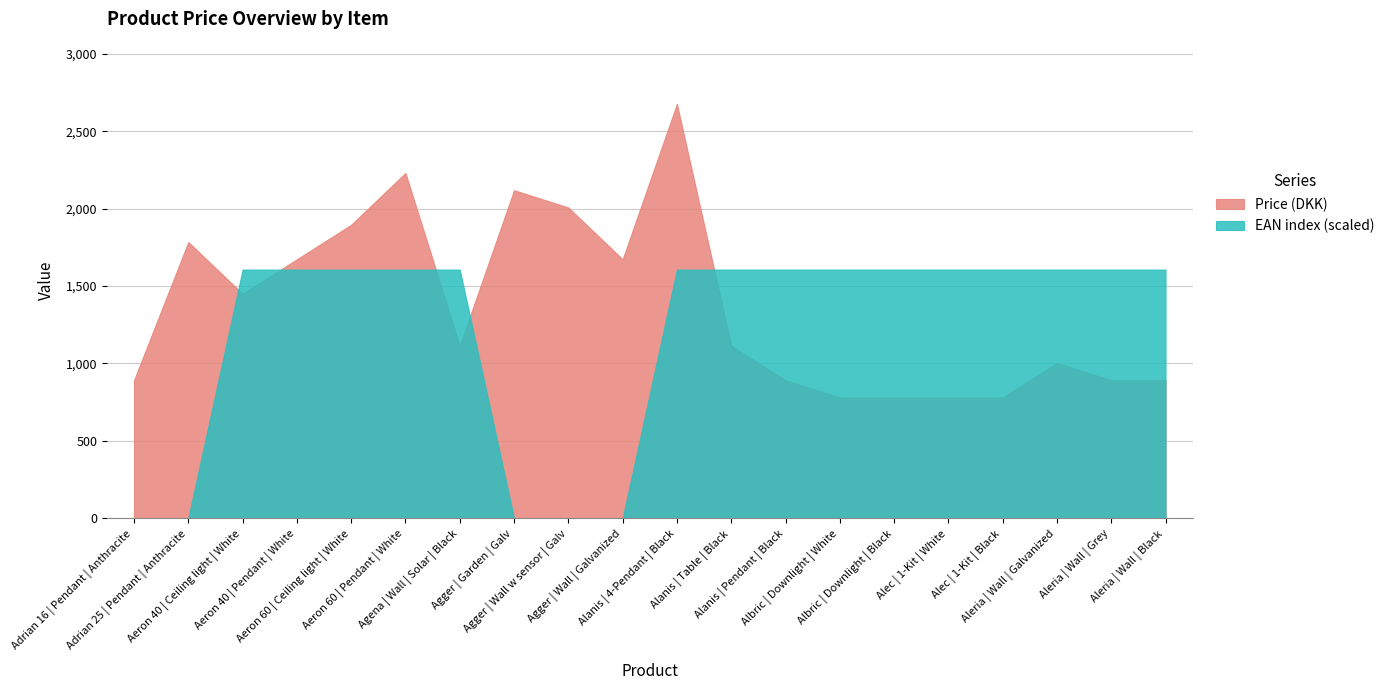

Which series has the widest spread of values?

Price (DKK)